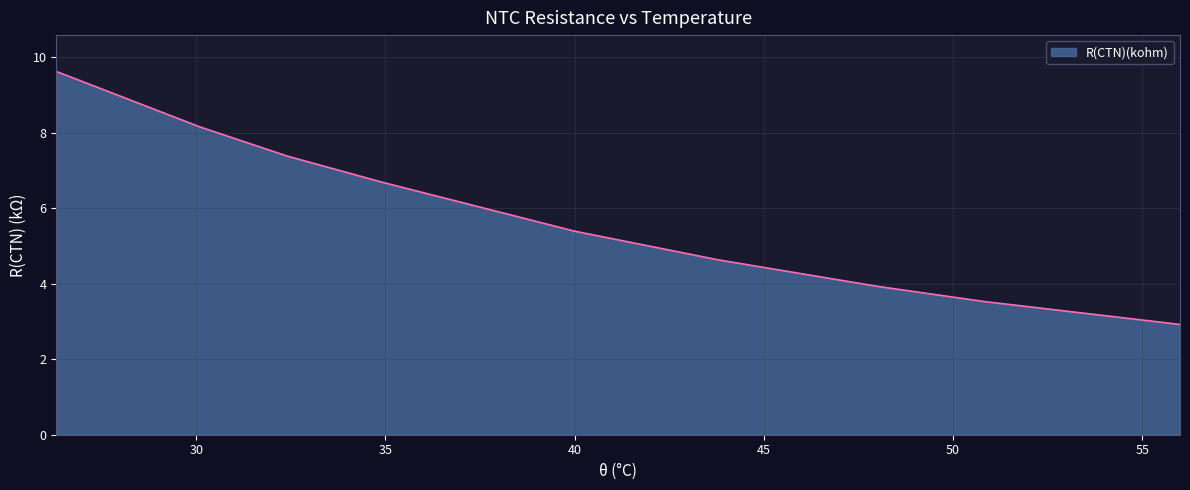

What is the maximum value shown in the chart?

9.6